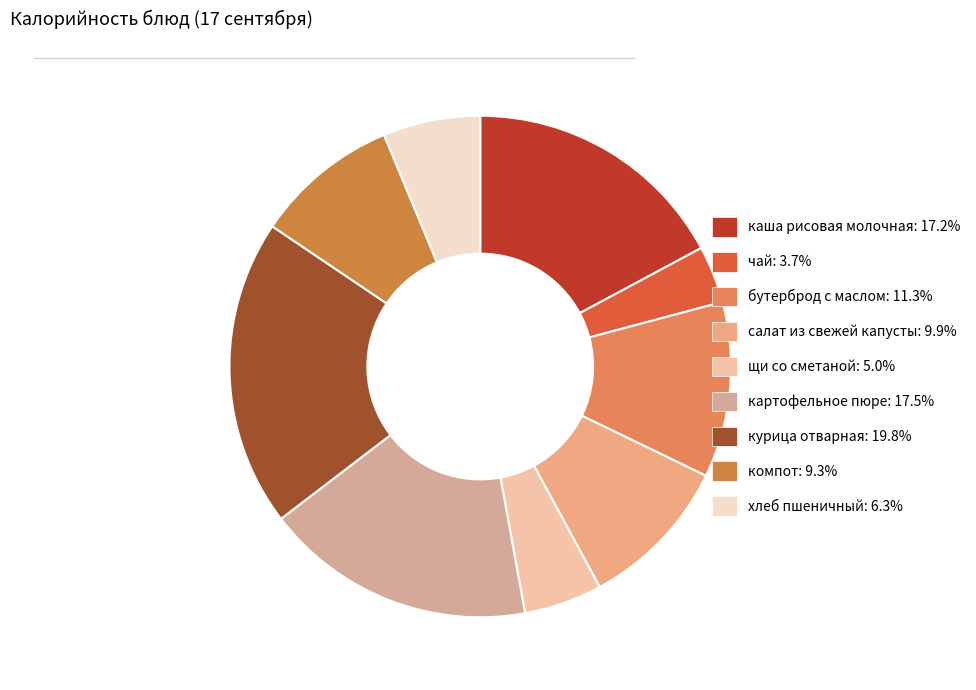

How many segments does this pie chart have?

9